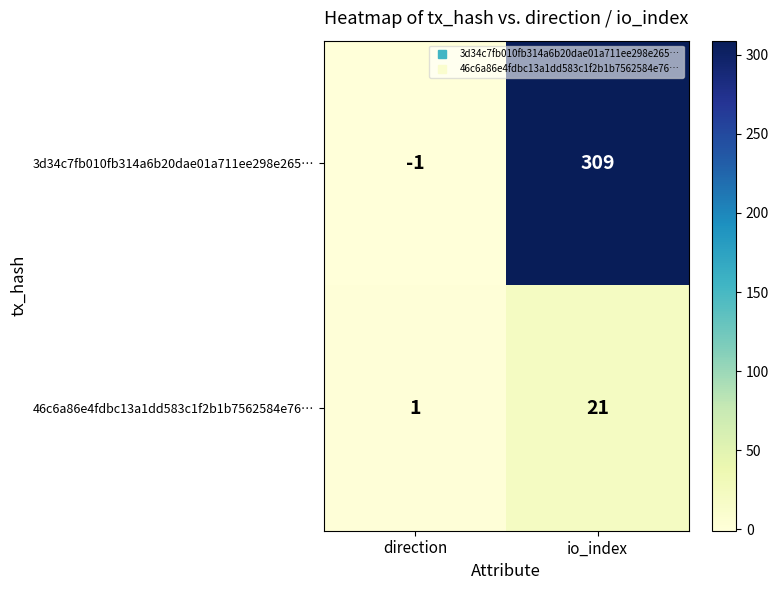

Rank the series at direction from lowest to highest value.

3d34c7fb010fb314a6b20dae01a711ee298e265…, 46c6a86e4fdbc13a1dd583c1f2b1b7562584e76…